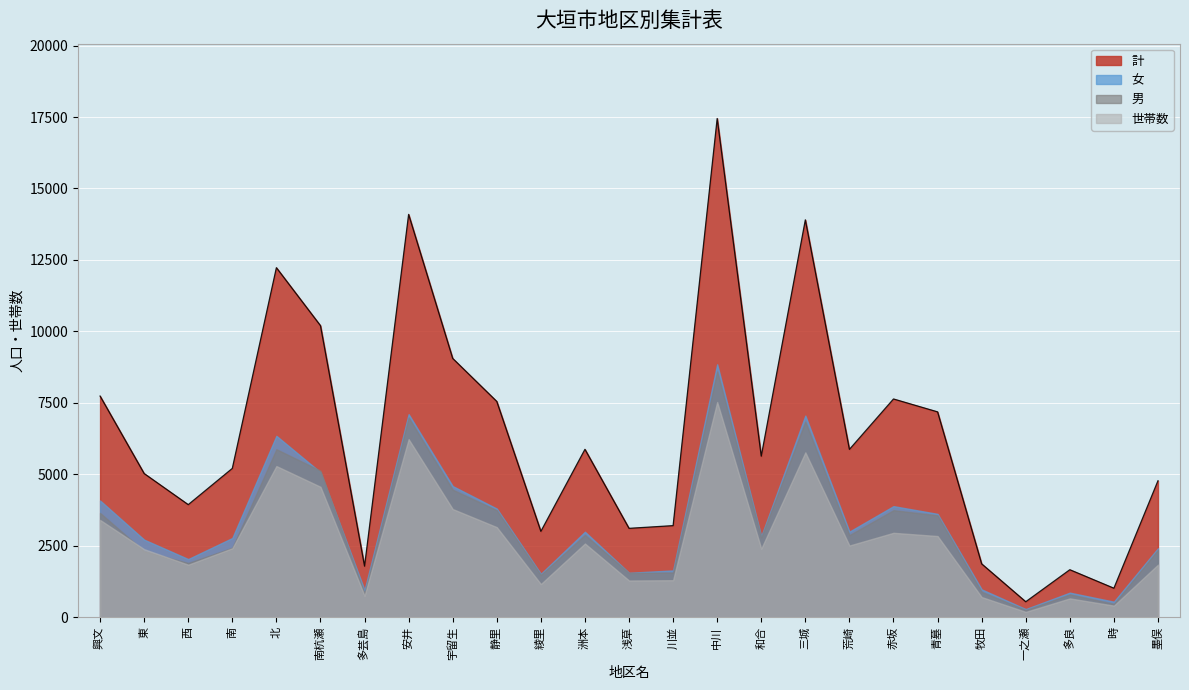

How many data points in 世帯数 are above 2417?

12